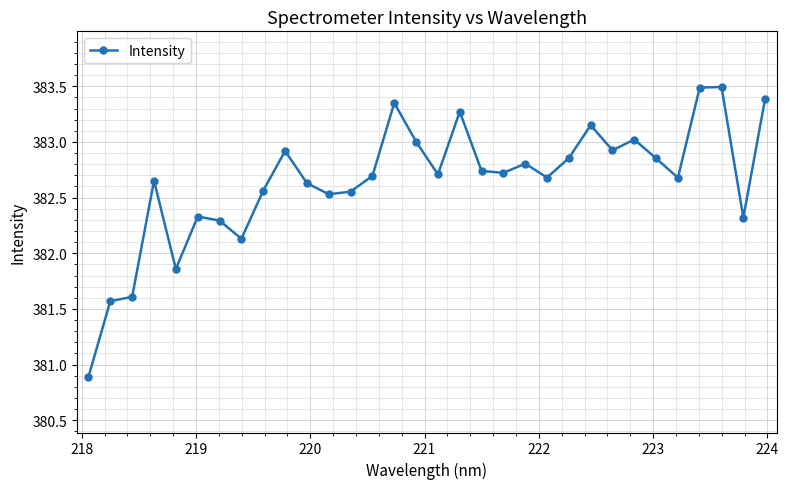

What is the smallest value displayed?

380.9